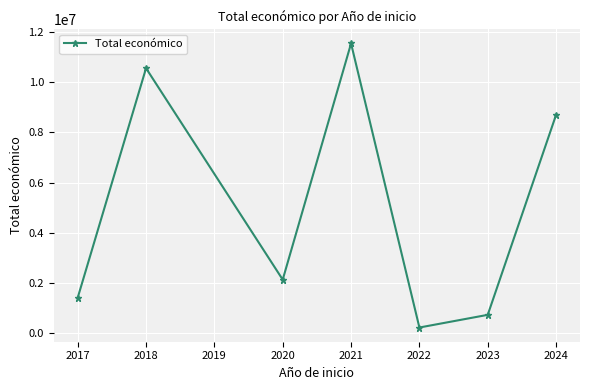

Where does the data first go above 2136174?

2018